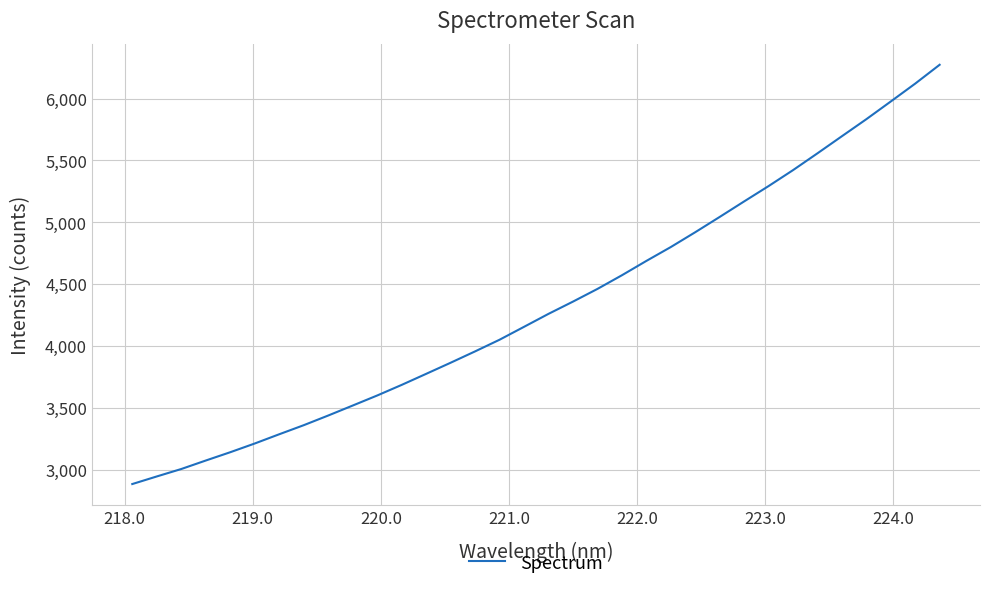

What is the minimum value shown in the chart?

2882.4